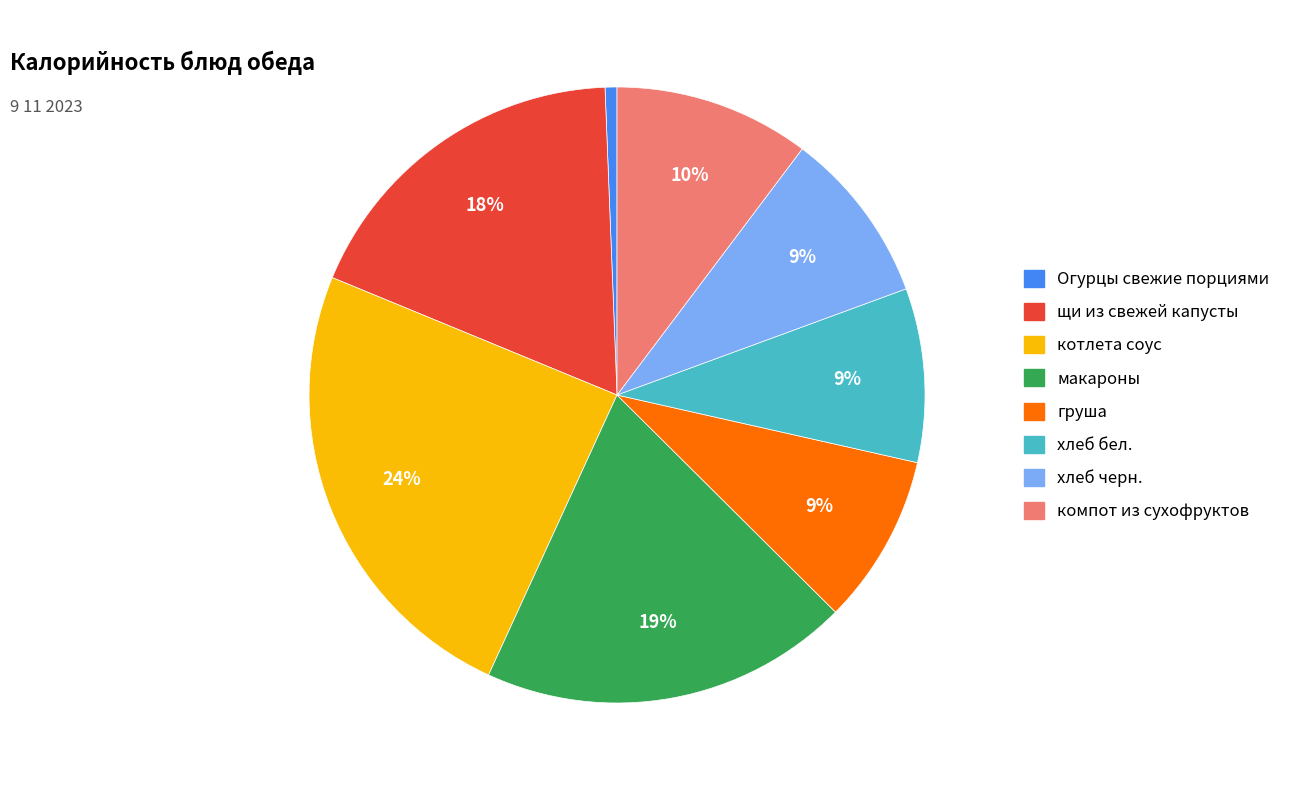

Which slice is the smallest?

Огурцы свежие порциями